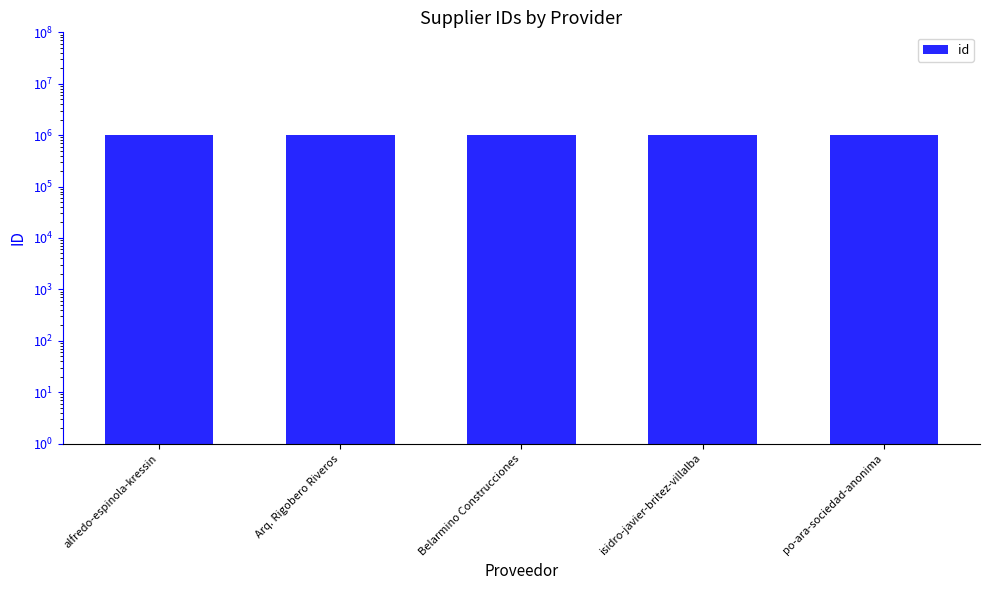

List the labels in order of value, largest first.

Belarmino Construcciones, alfredo-espinola-kressin, Arq. Rigobero Riveros, po-ara-sociedad-anonima, isidro-javier-britez-villalba